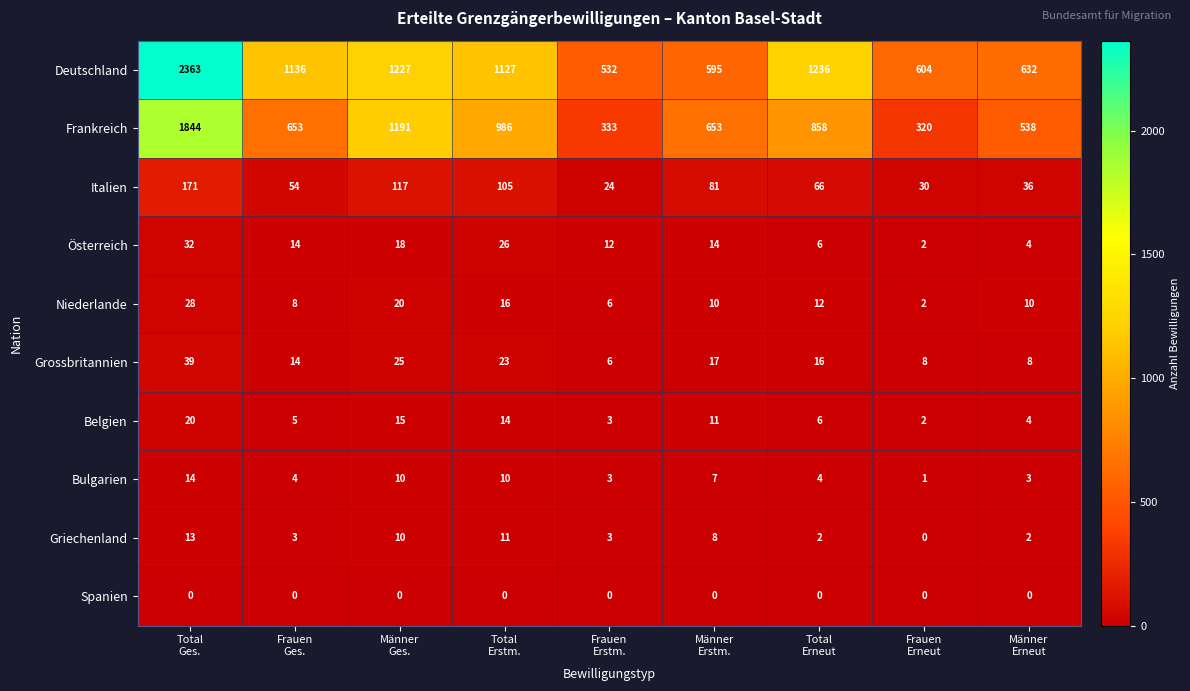

What is the total value across all series at Frauen
Ges.?

1891